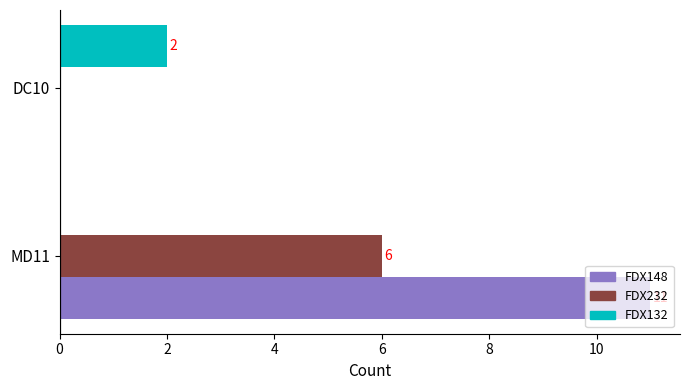

How many data points does each series have?

2